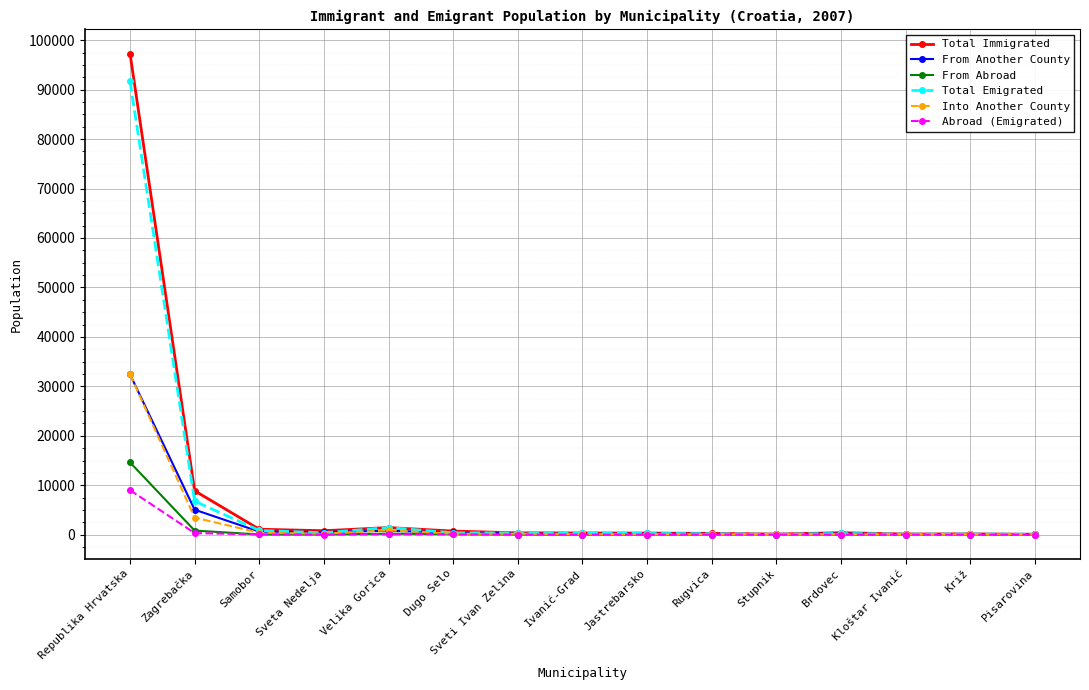

What are all the series names shown in the legend?

Total Immigrated, From Another County, From Abroad, Total Emigrated, Into Another County, Abroad (Emigrated)